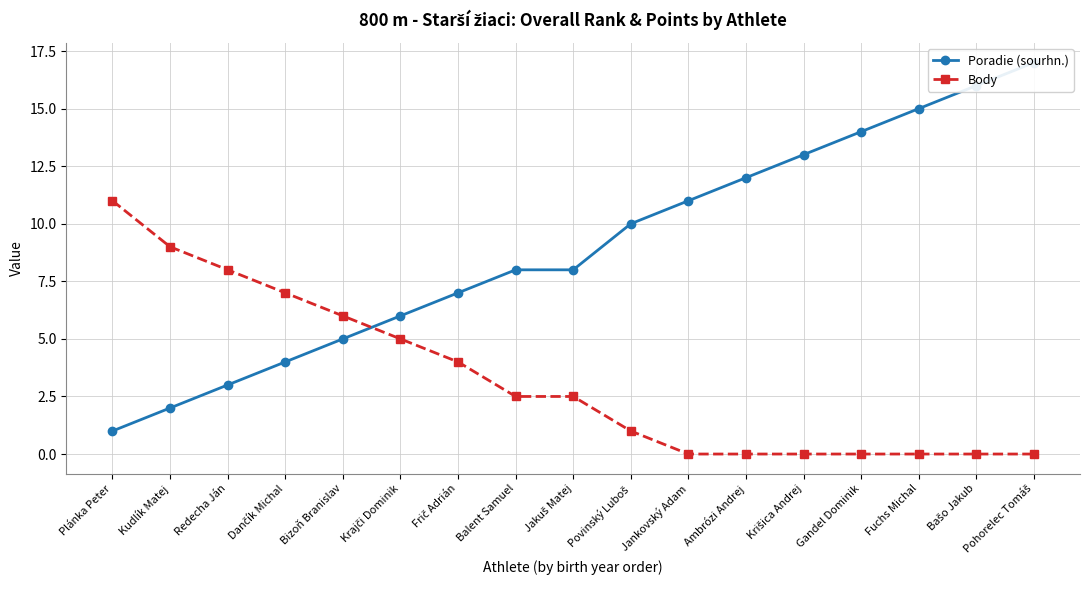

How many lines are shown in the chart?

2